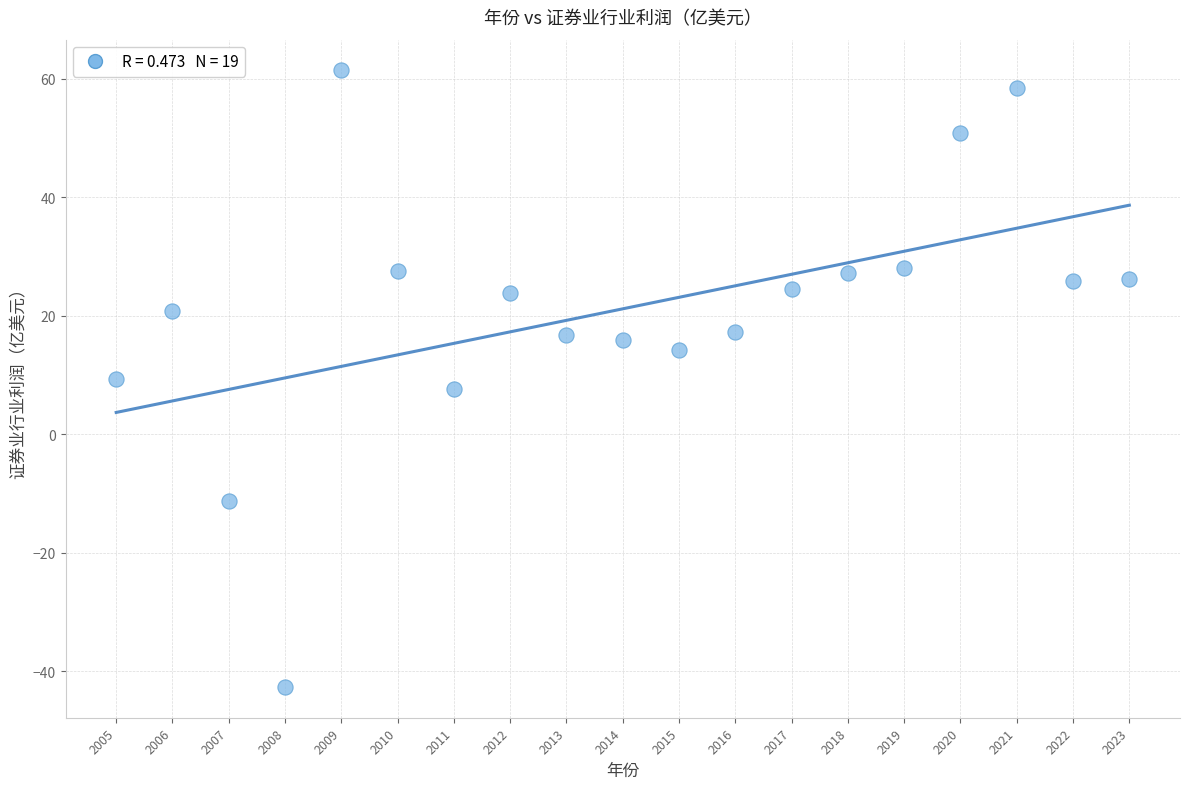

What is the range of Y values (max minus min)?

104.0